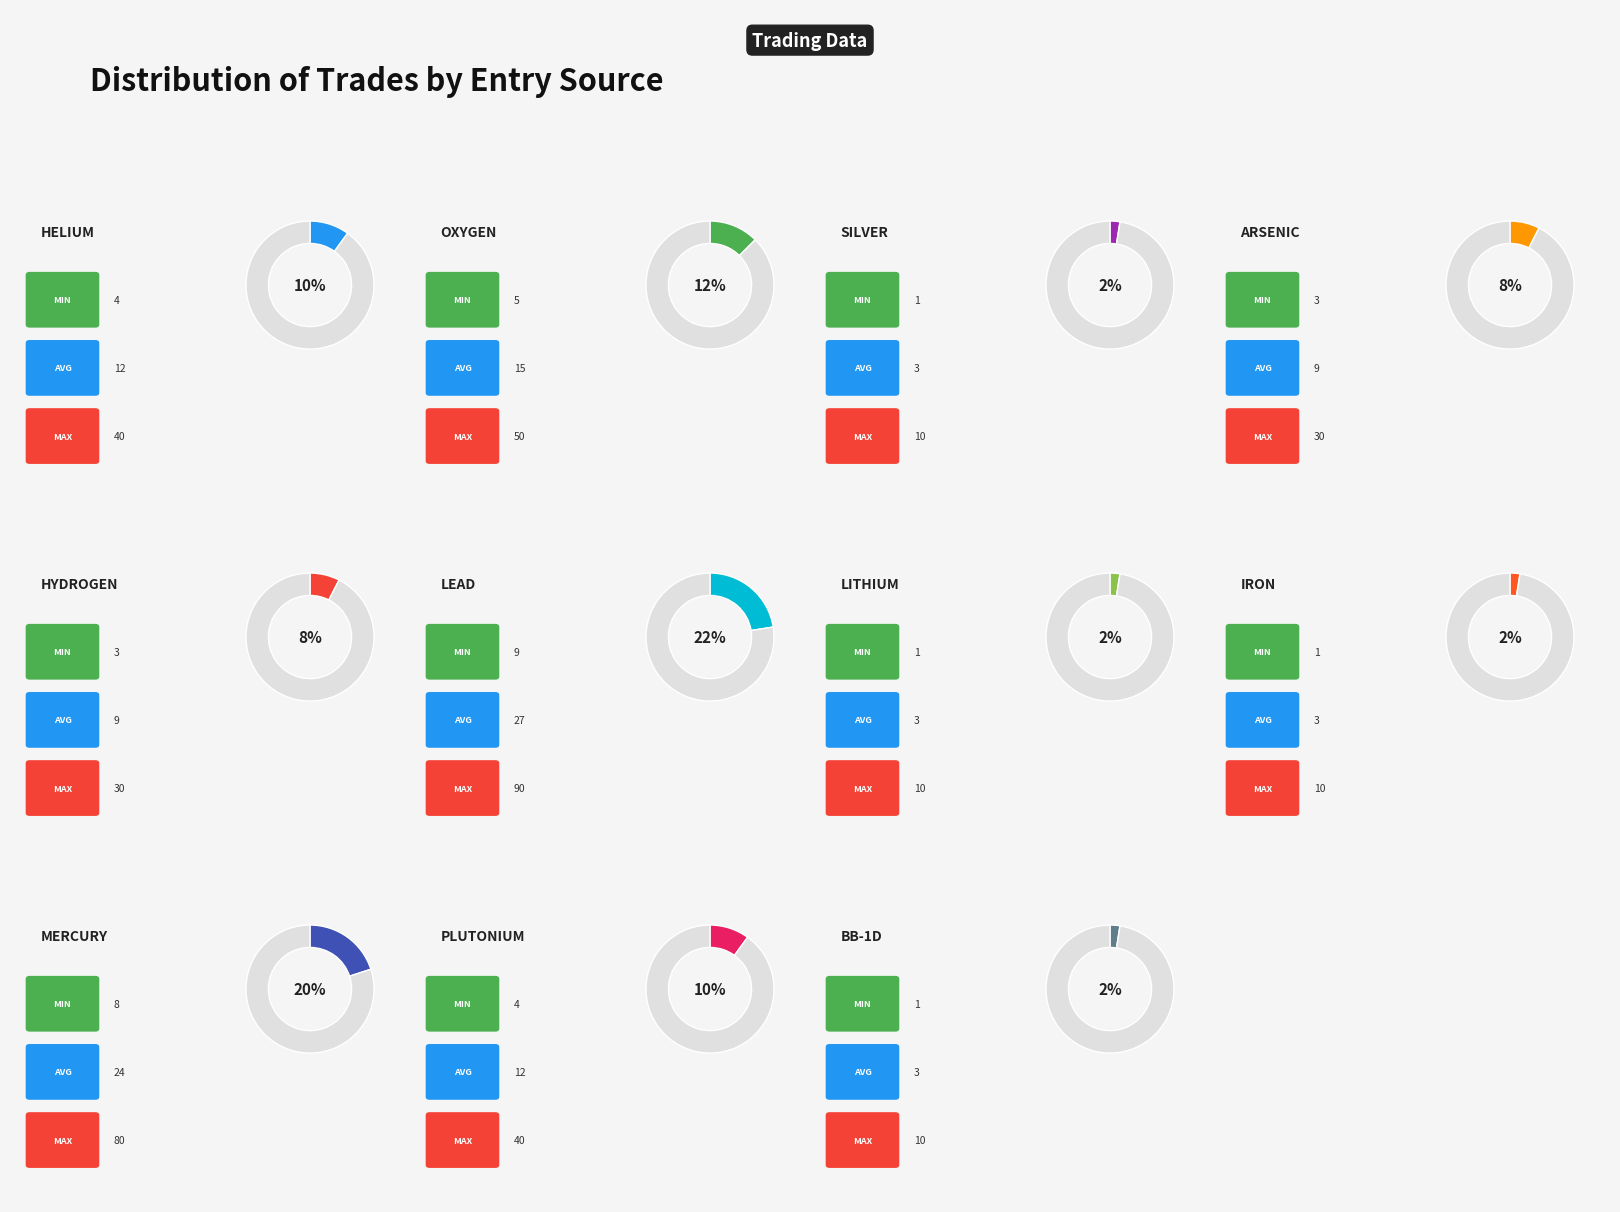

Does any single category account for the majority?

No